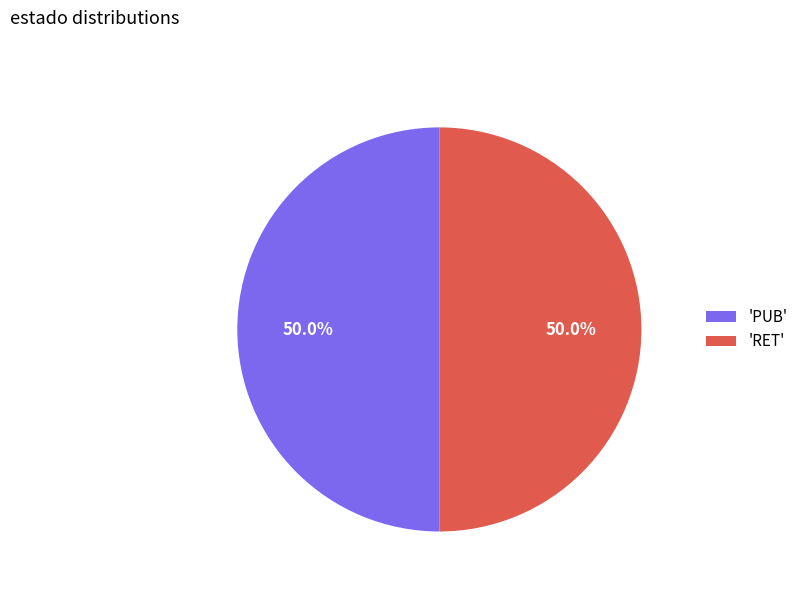

What is the ratio of the value at 'PUB' to the value at 'RET'?

1.0